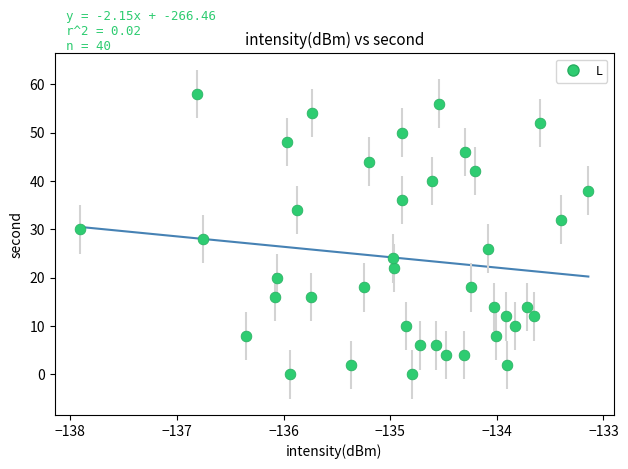

What is the range of Y values (max minus min)?

58